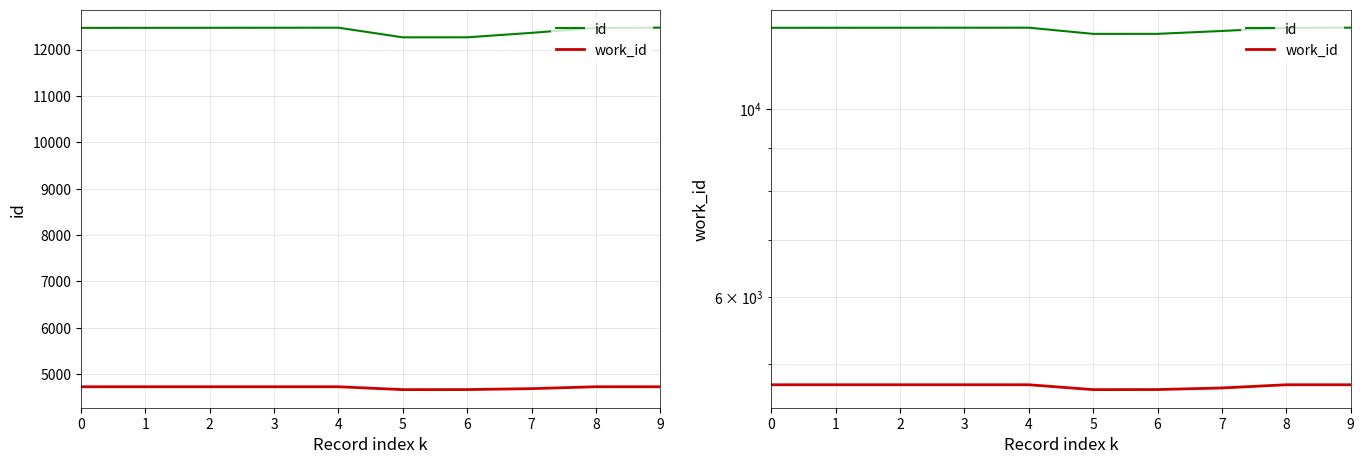

List the series in order of their overall mean, highest first.

id, work_id